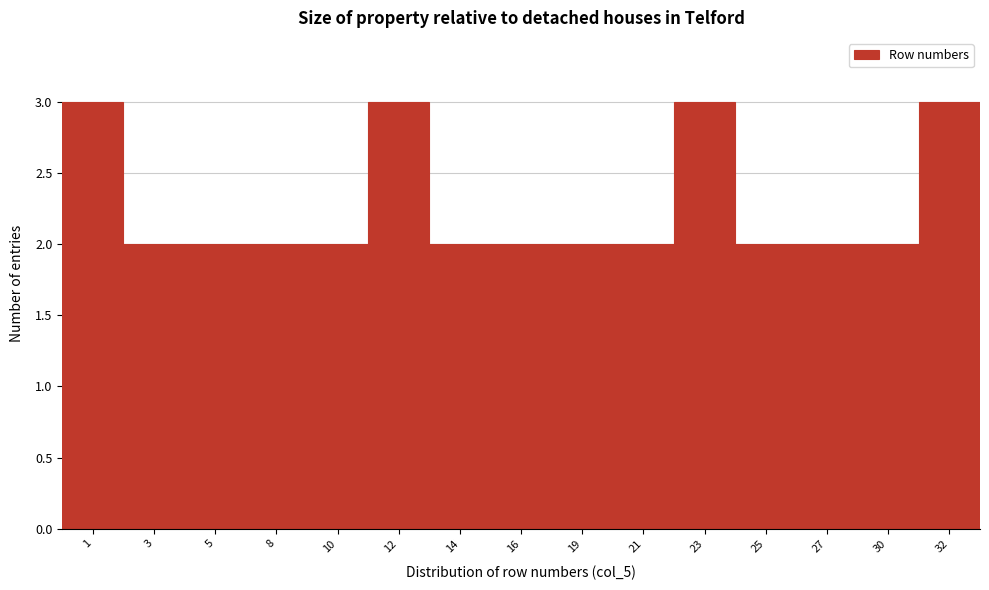

Reading left to right, transcribe all the data shown in this chart.

3	2	2	2	2	3	2	2	2	2	3	2	2	2	3